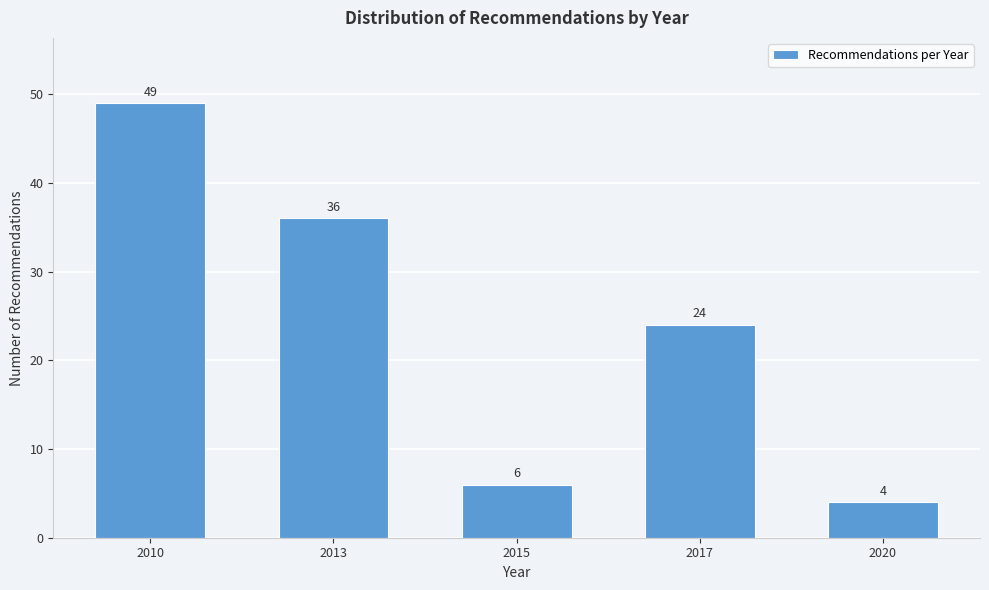

Reading left to right, transcribe all the data shown in this chart.

2010=49	2013=36	2015=6	2017=24	2020=4